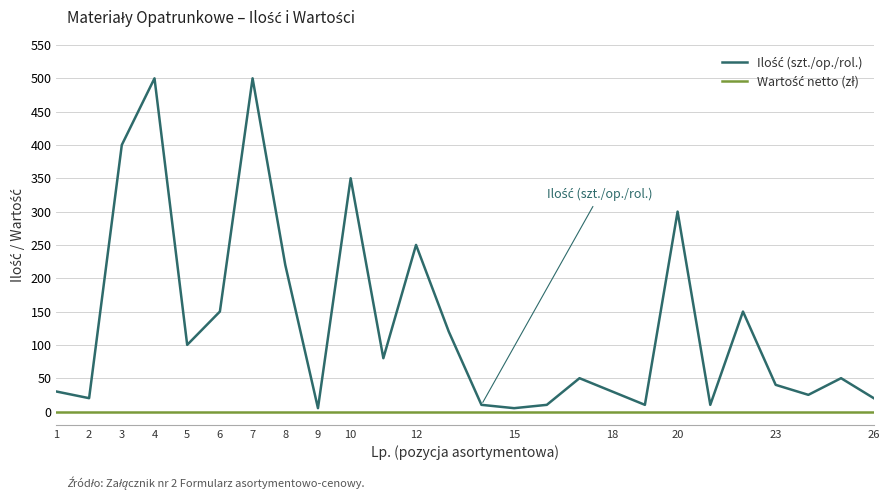

What is the greatest value displayed?

500